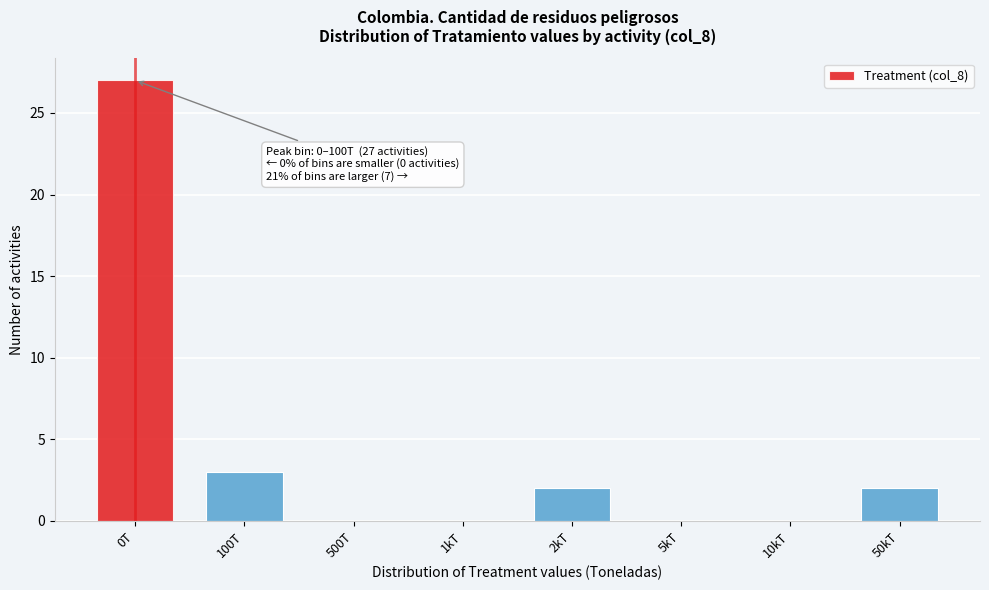

Reading left to right, list all the values displayed in this chart.

0T=27	100T=3	500T=0	1kT=0	2kT=2	5kT=0	10kT=0	50kT=2